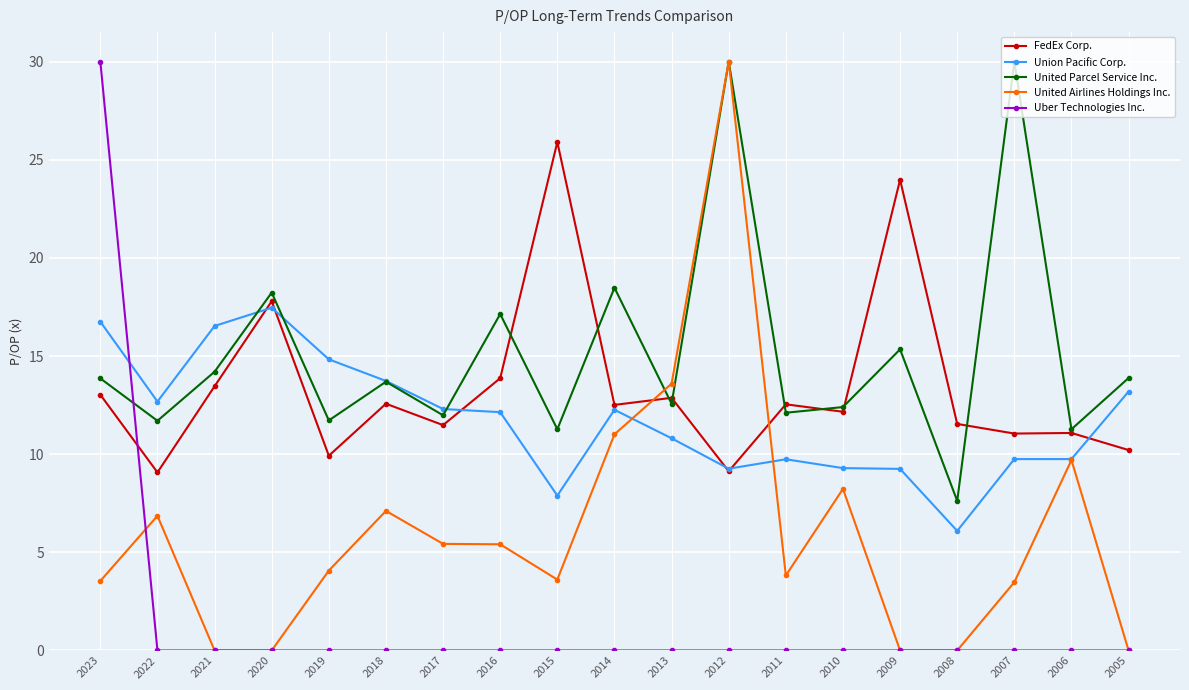

True or false: Union Pacific Corp. and FedEx Corp. cross at least once.

True